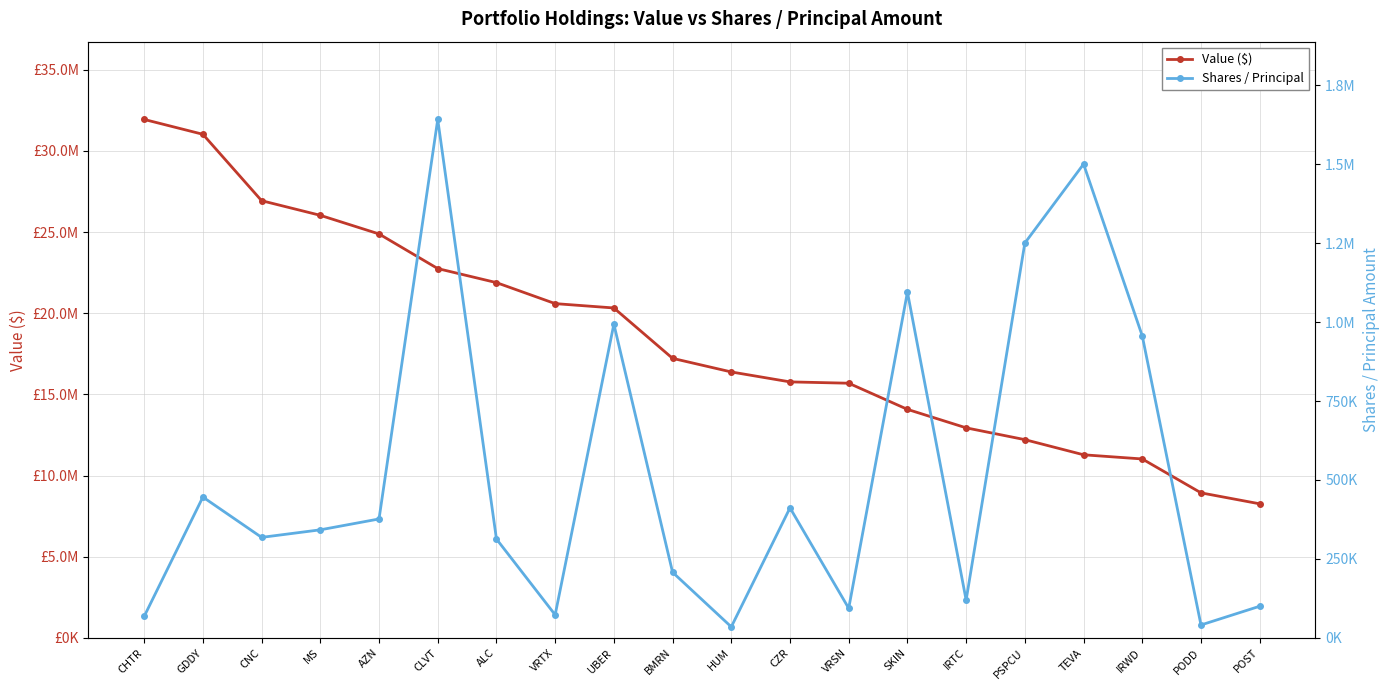

Does the chart have visible grid lines?

Yes